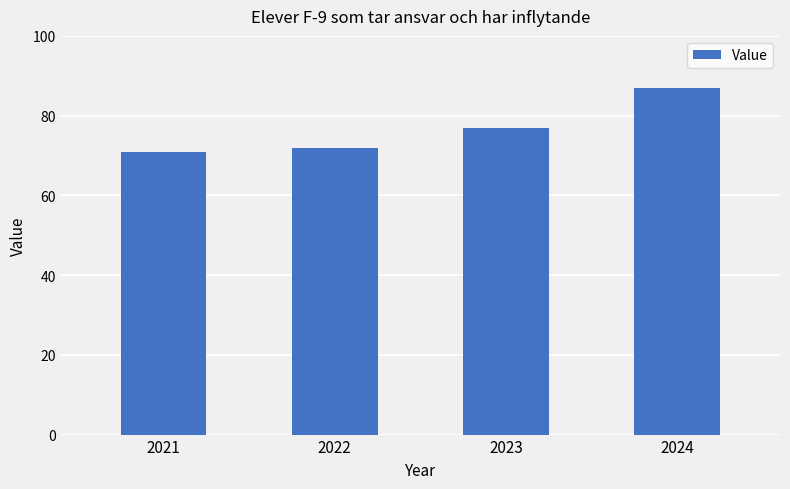

Reading left to right, transcribe all the data shown in this chart.

71	72	77	87